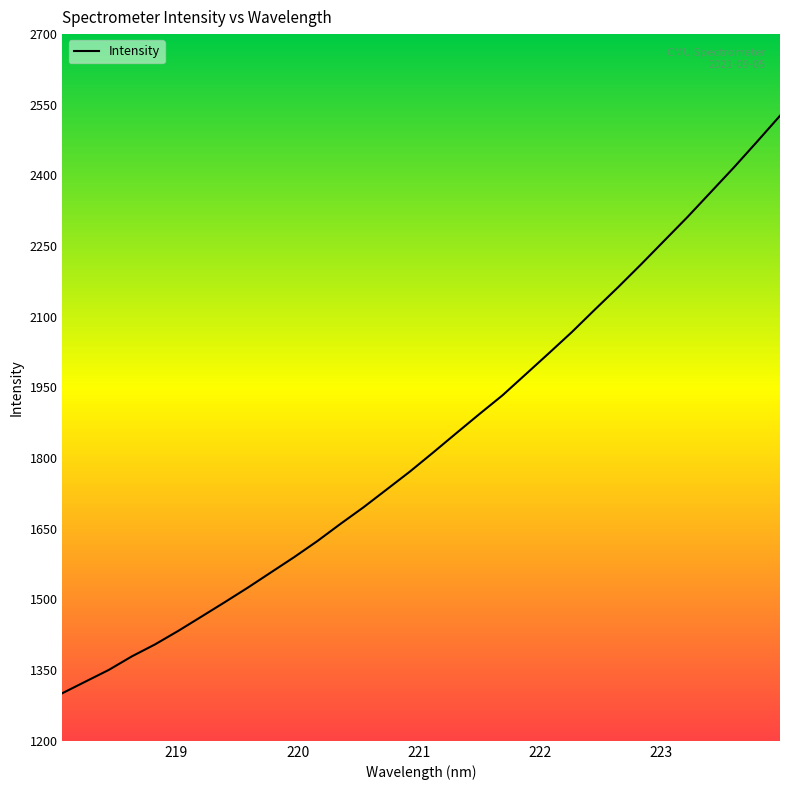

What is the difference between the maximum and minimum values?

1225.6